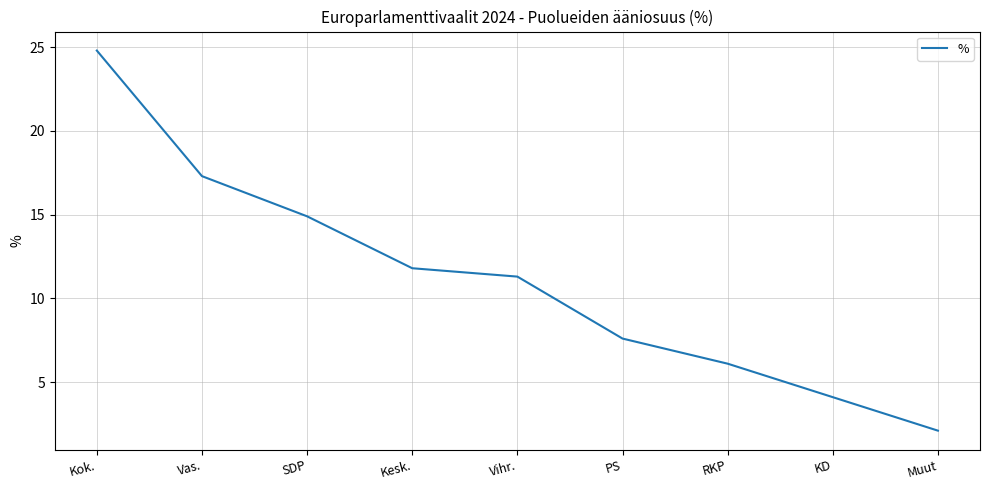

Which label corresponds to the smallest value in the chart?

Muut